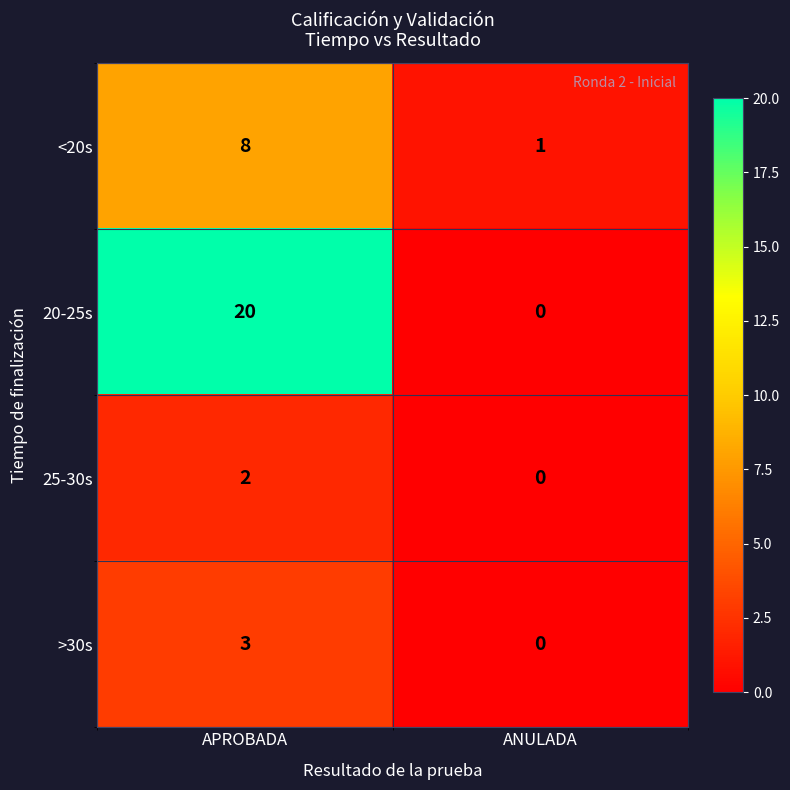

True or false: 25-30s has a value of 3 at APROBADA.

False